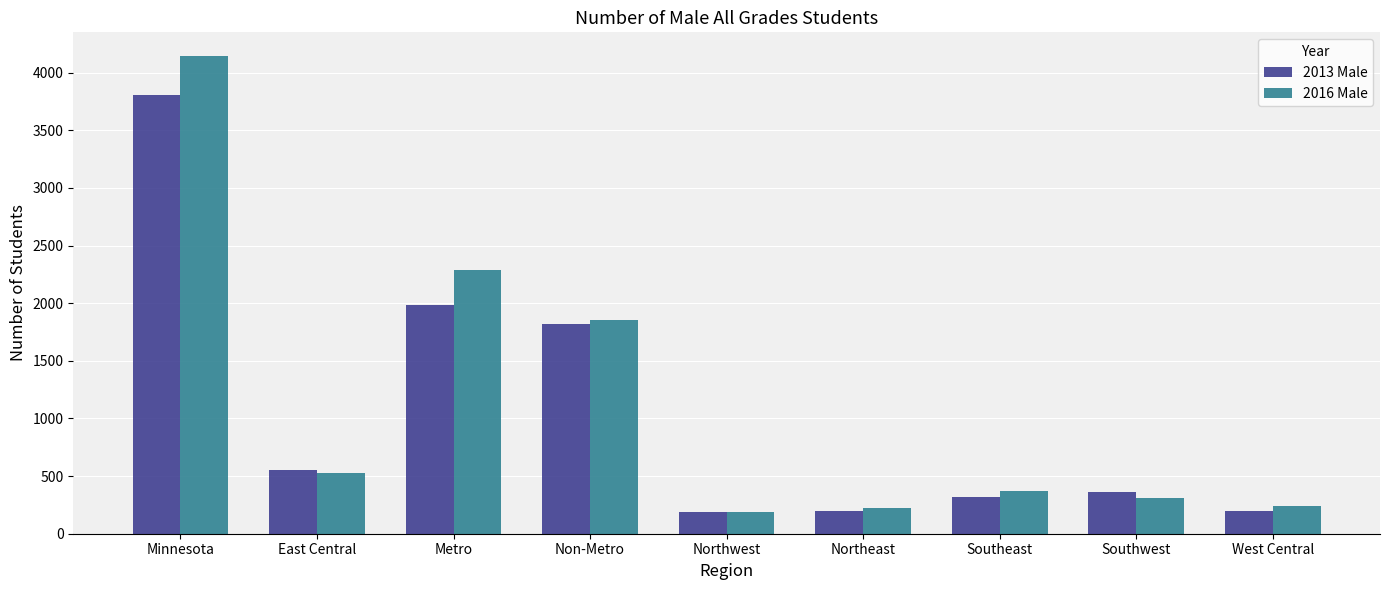

At which label does 2016 Male first exceed 367?

Minnesota